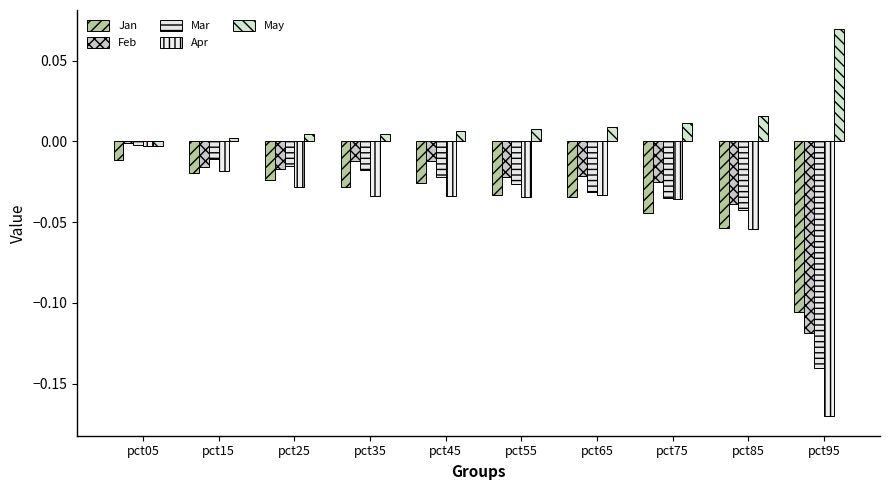

How many series are shown in this chart?

5